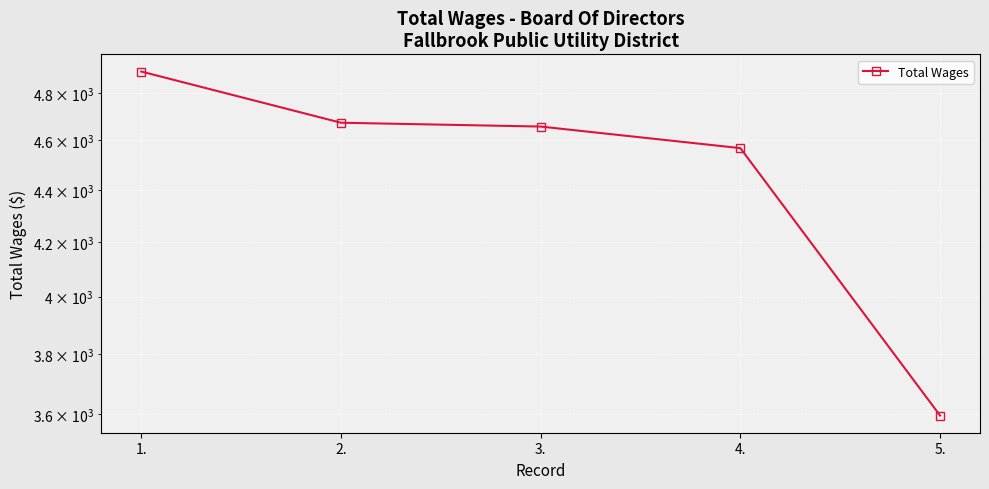

What is the average value?

4477